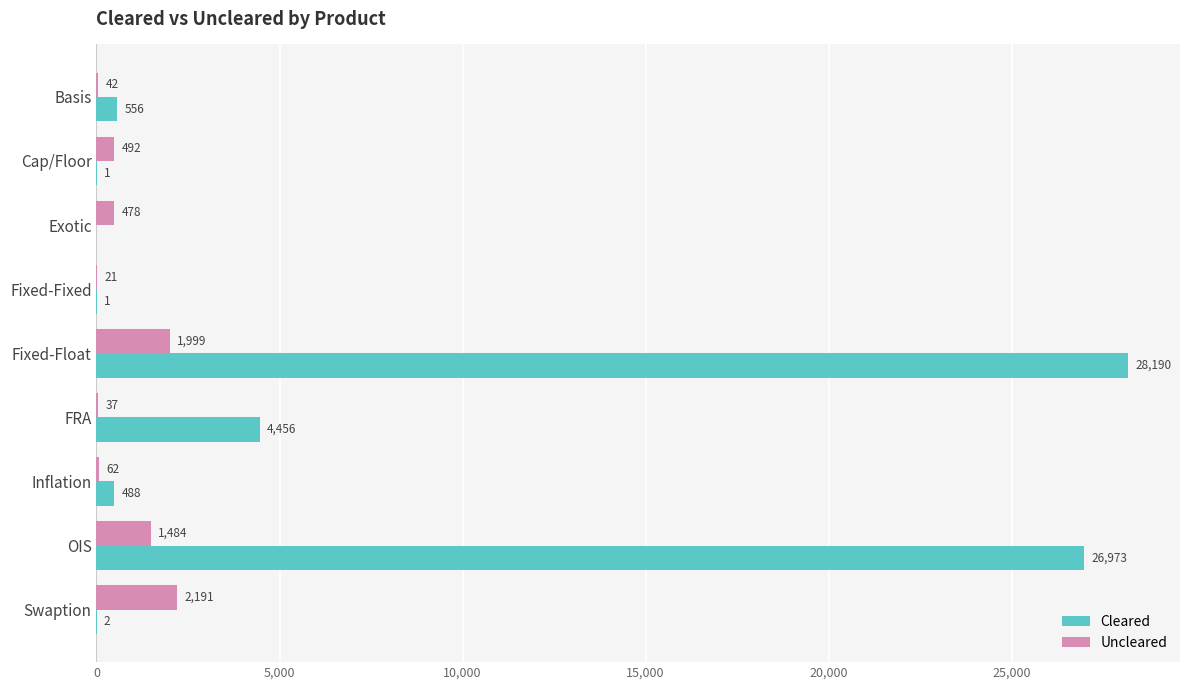

Which series has the largest total across all categories?

Cleared